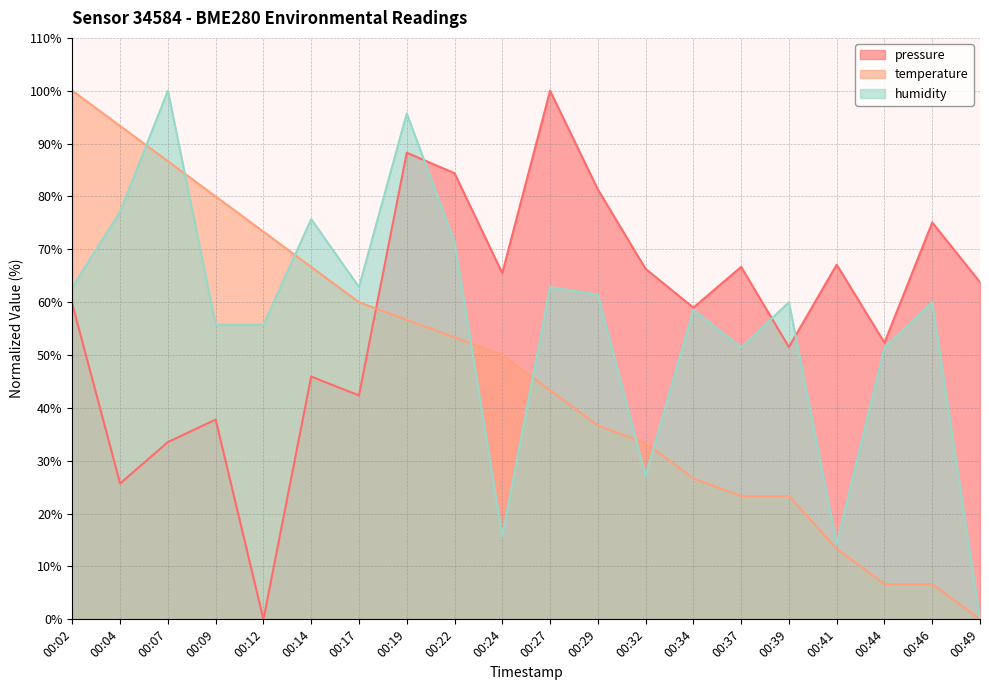

What is the sum of all temperature values?

933.3